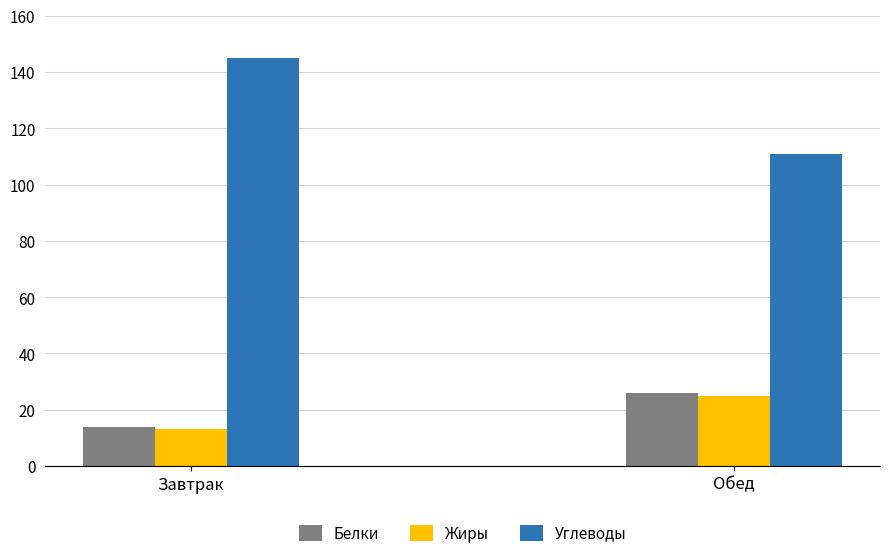

Reading left to right, extract all data points from this chart.

Белки: Завтрак=14	Обед=26
Жиры: Завтрак=13	Обед=25
Углеводы: Завтрак=145	Обед=111